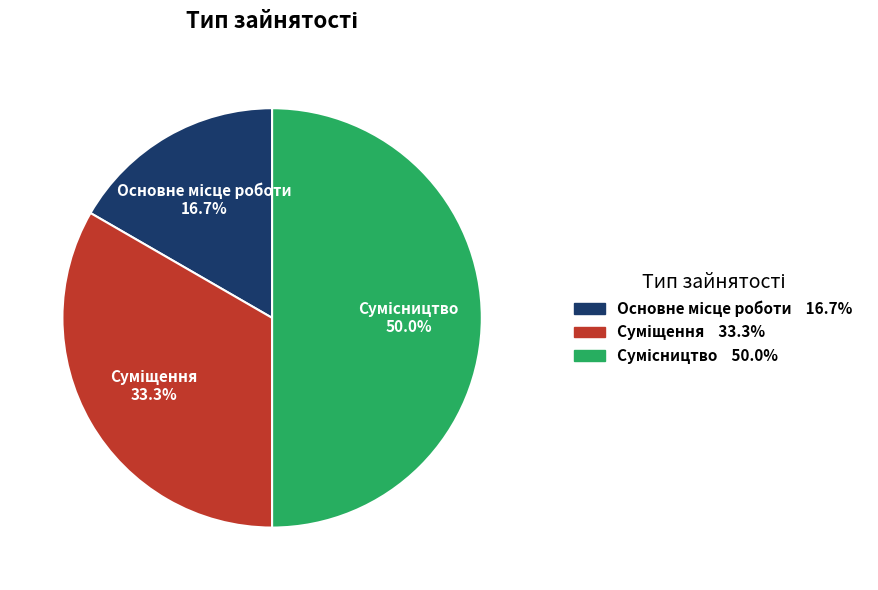

Count the number of slices in the pie.

3